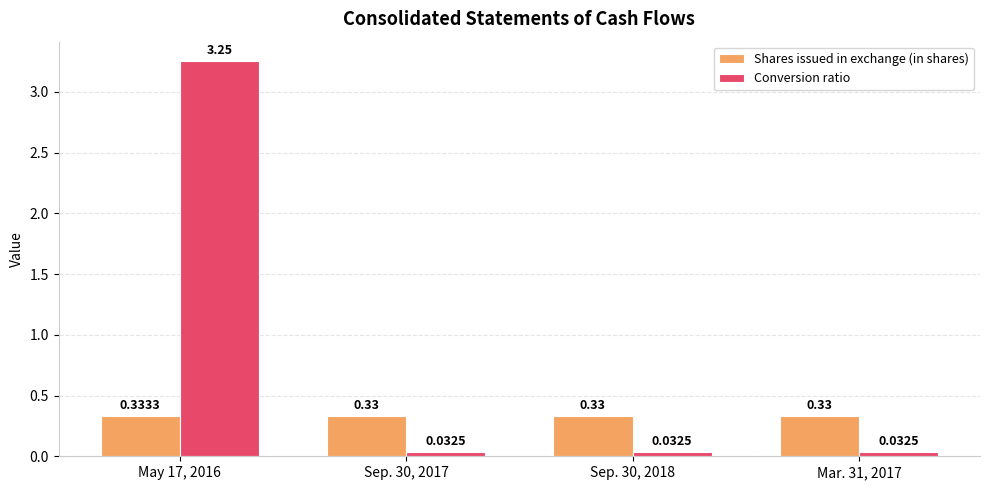

What position from the right is May 17, 2016?

4